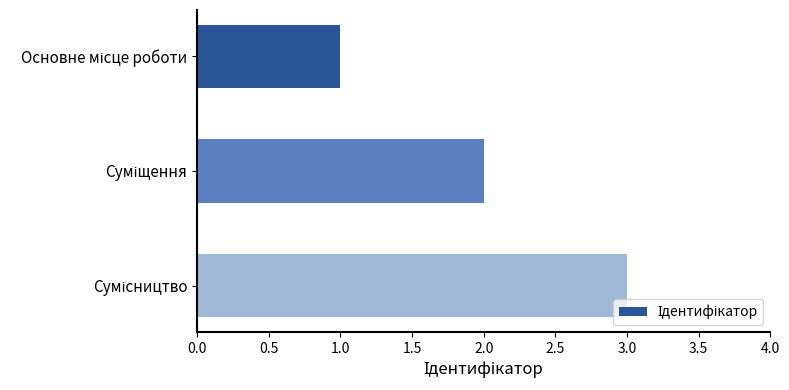

What is the average value?

2